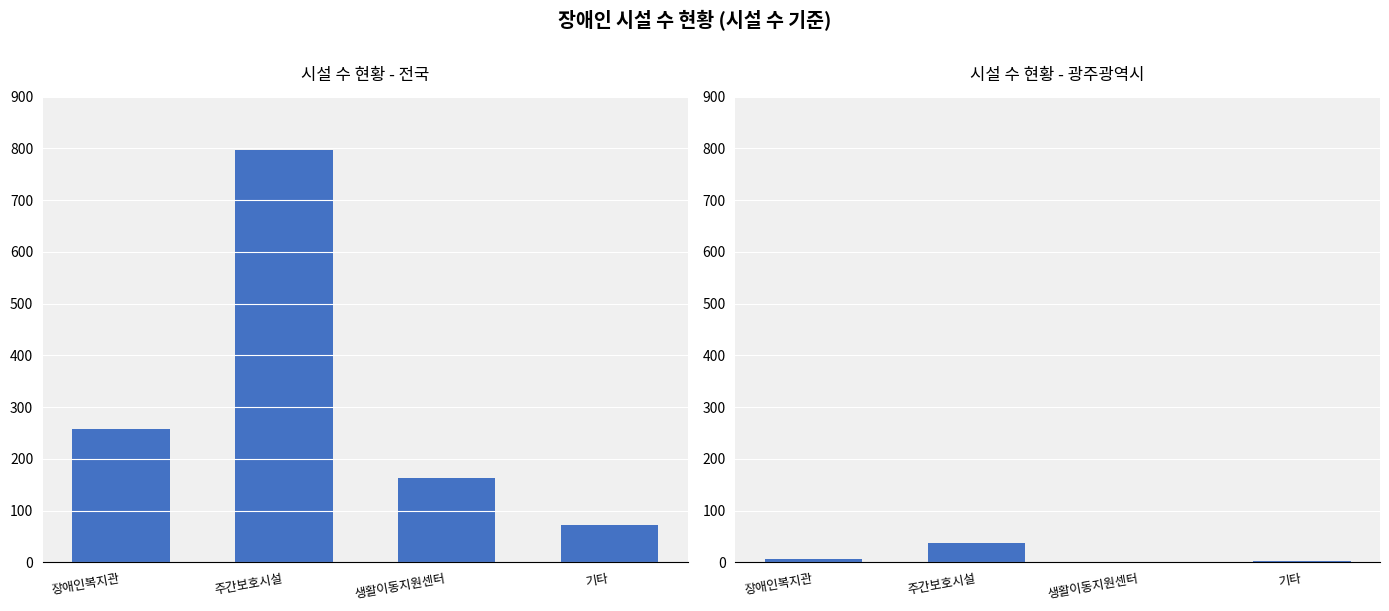

Which series has the largest range (max minus min)?

전국